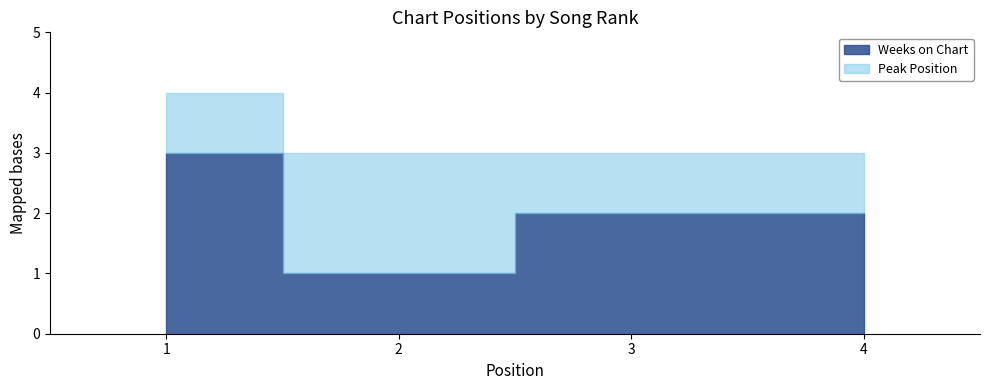

Rank the categories by Weeks on Chart value from lowest to highest.

2, 3, 4, 1